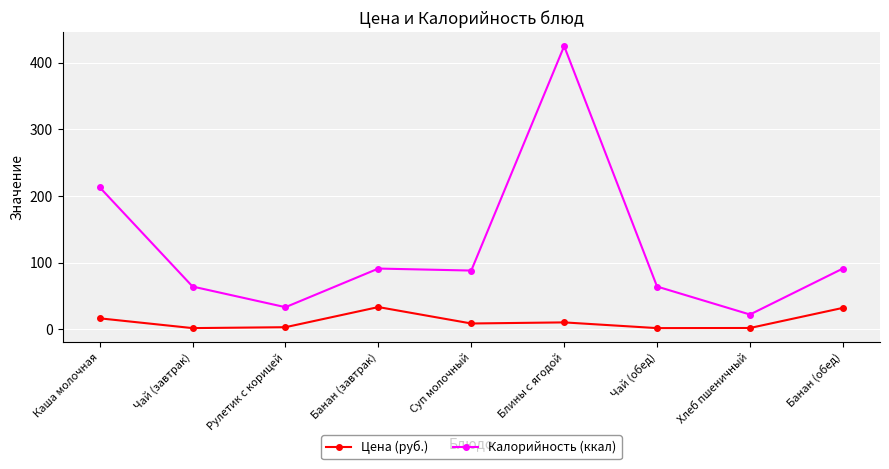

True or false: Калорийность (ккал) and Цена (руб.) cross at least once.

False